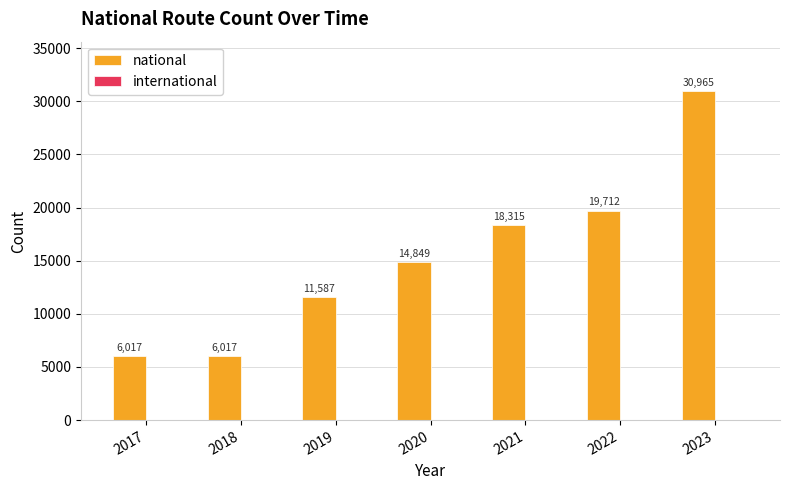

What is the value of the 3rd bar from the left?

11587